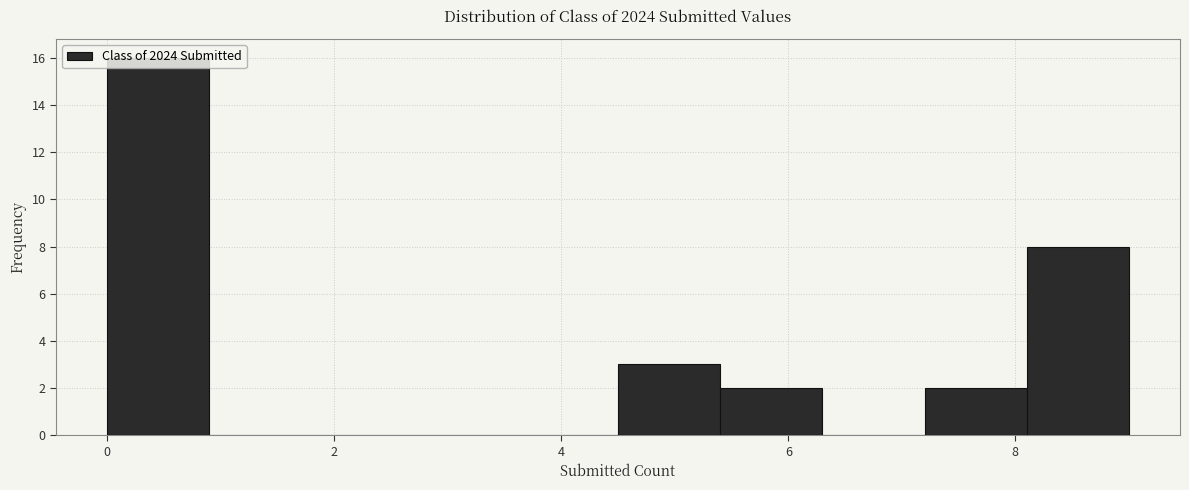

How tall is the bar that spans 4.5 to 5.4 on the x-axis? Neither the bar edges nor the heights are printed on the chart, so give them approximately, as read against the axes.

3